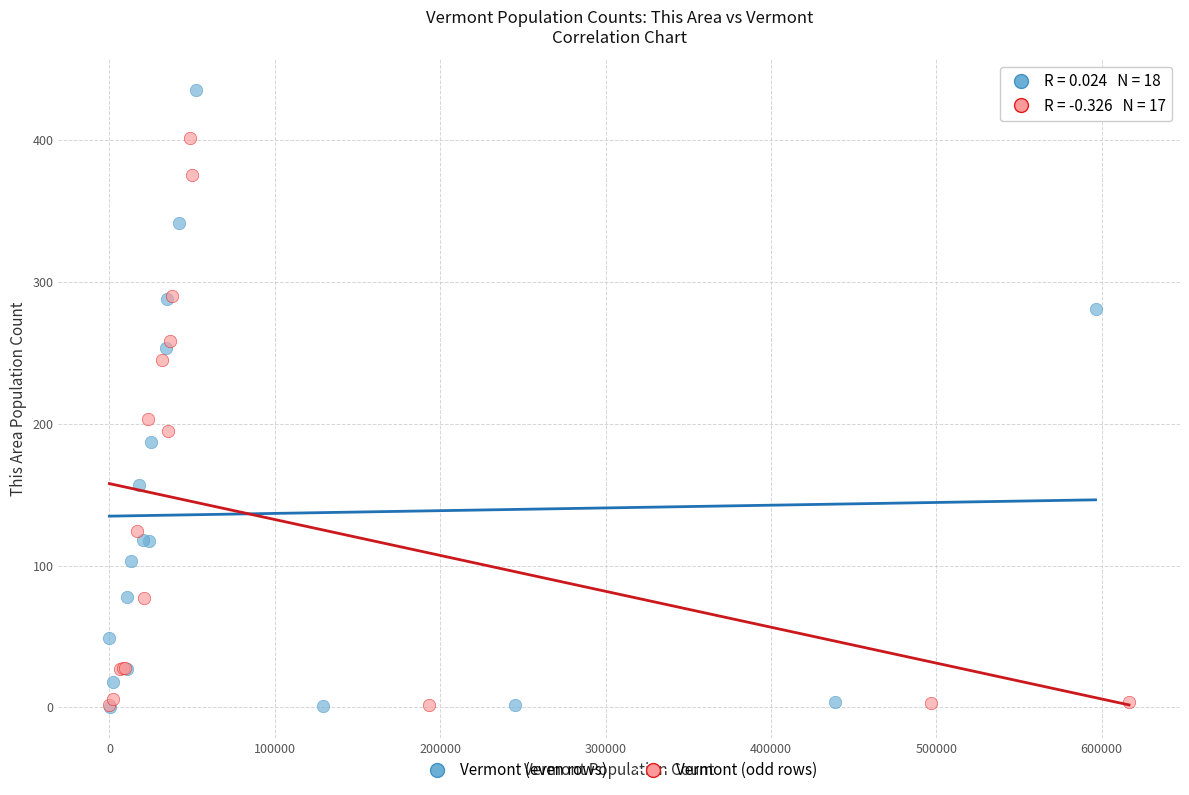

Which series has the largest Y range (max minus min)?

Vermont (even rows)